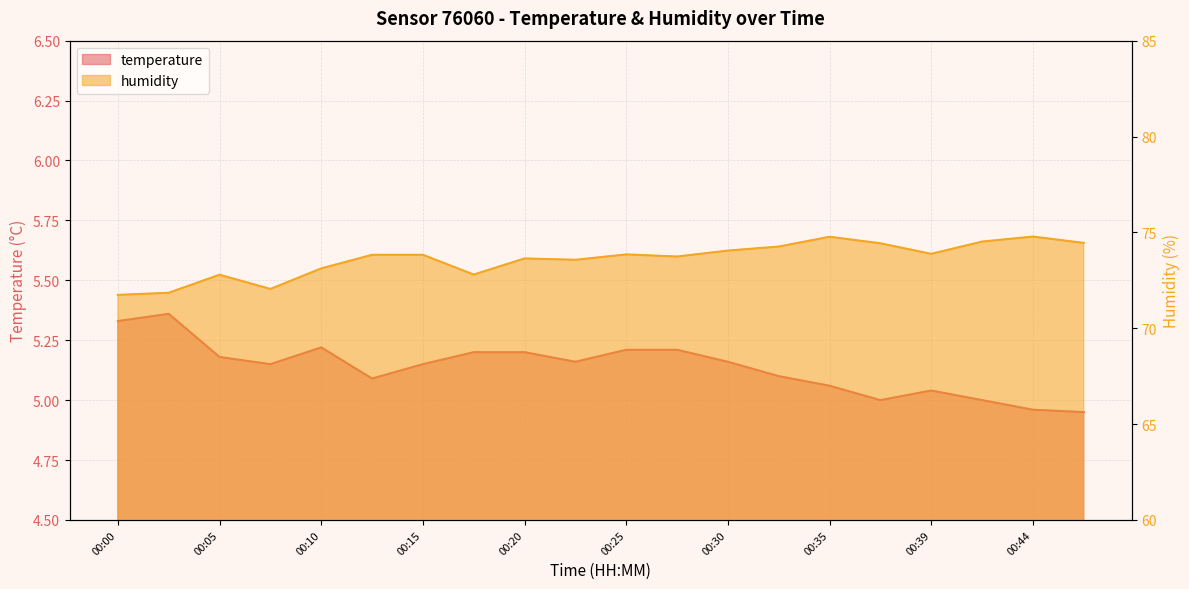

Which has a higher value, 00:05 or 00:10?

00:10